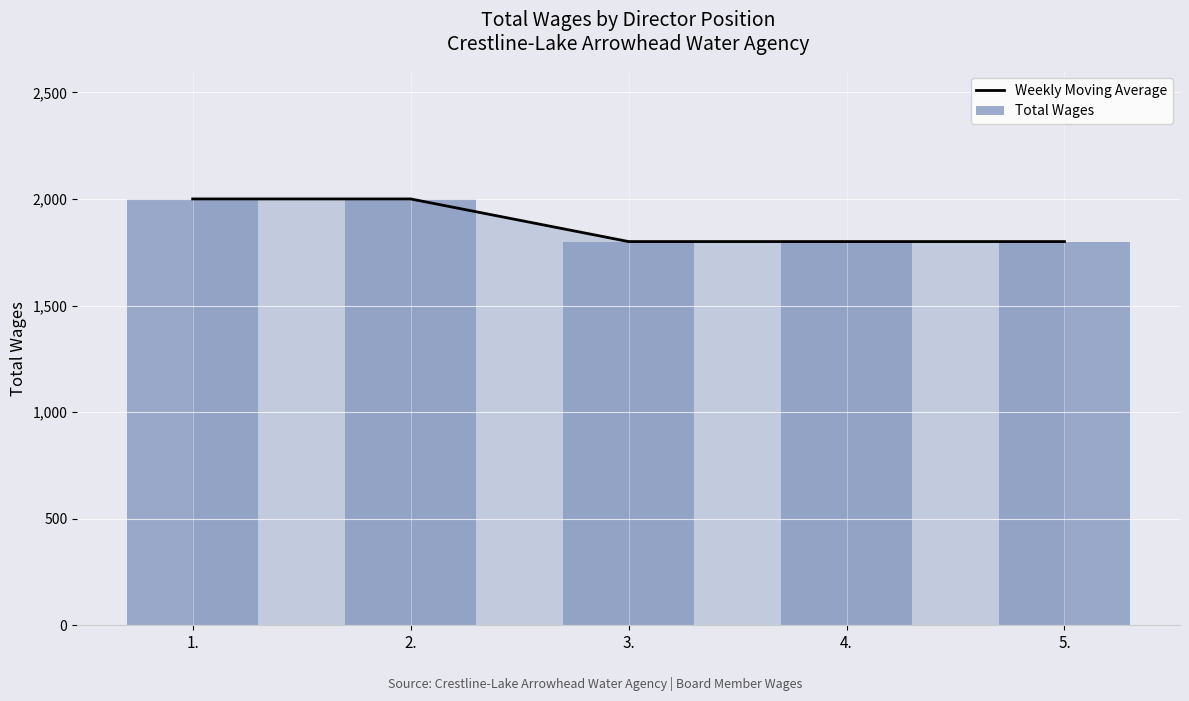

Between 2. and 4., which series saw the biggest shift?

Weekly Moving Average